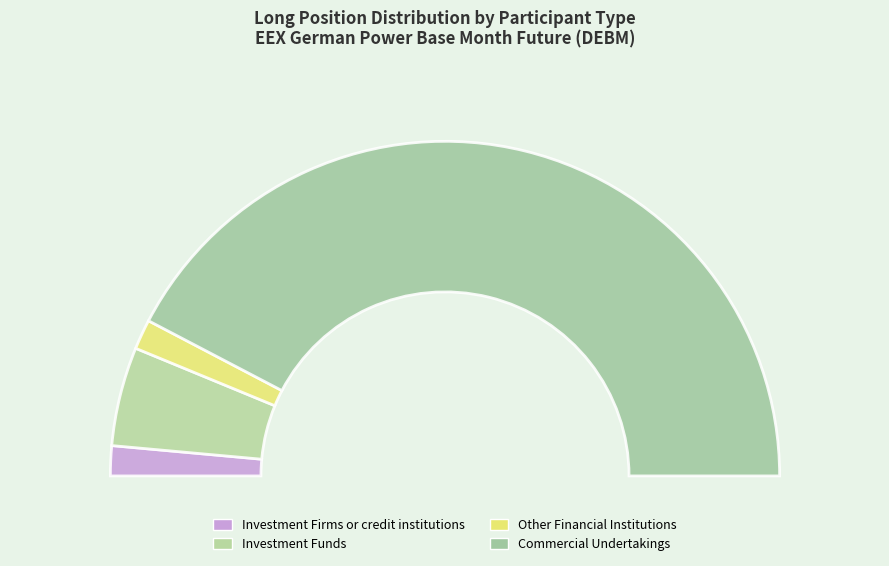

To the nearest percent, what percentage of the pie is Other Financial Institutions?

3%